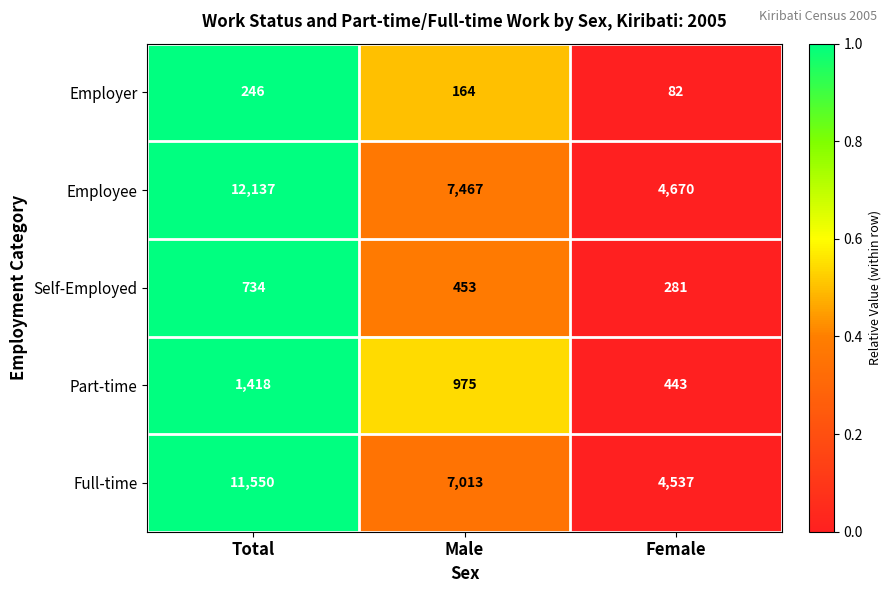

What is the approximate value of Employee at Female?

4670